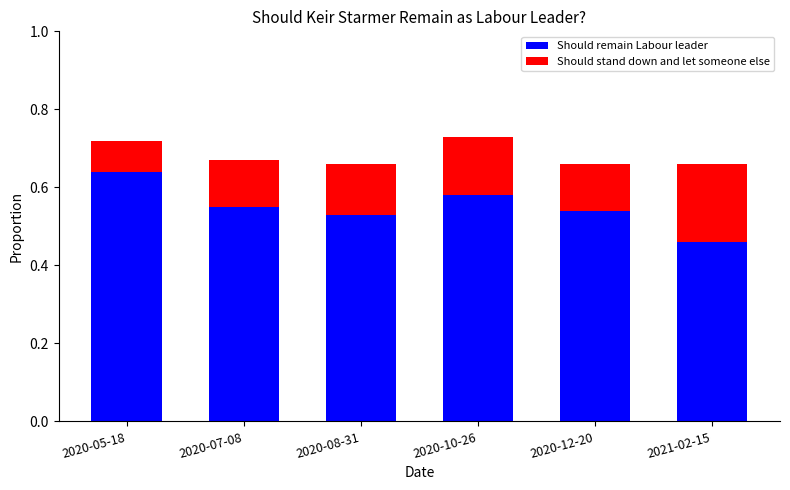

Which category has the lowest value in the Should remain Labour leader series?

2021-02-15